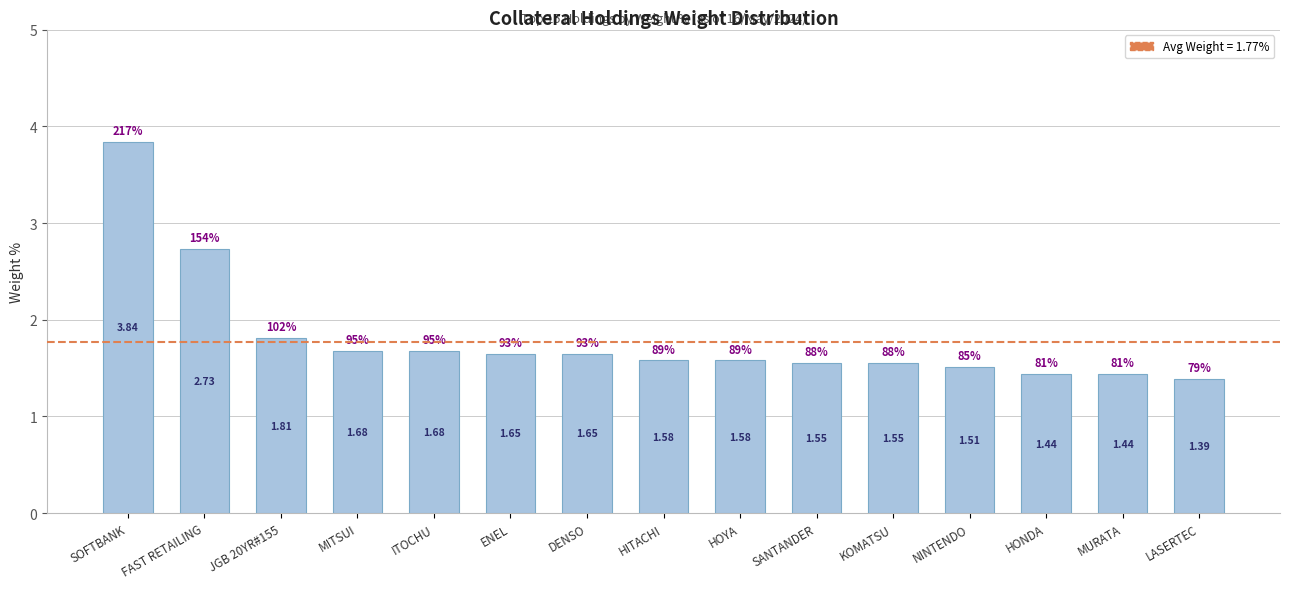

The value at ITOCHU is 1.0. True or false?

False